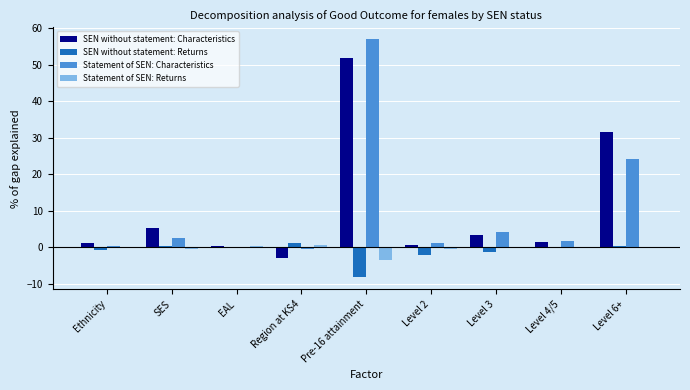

How many distinct data groups are displayed?

4